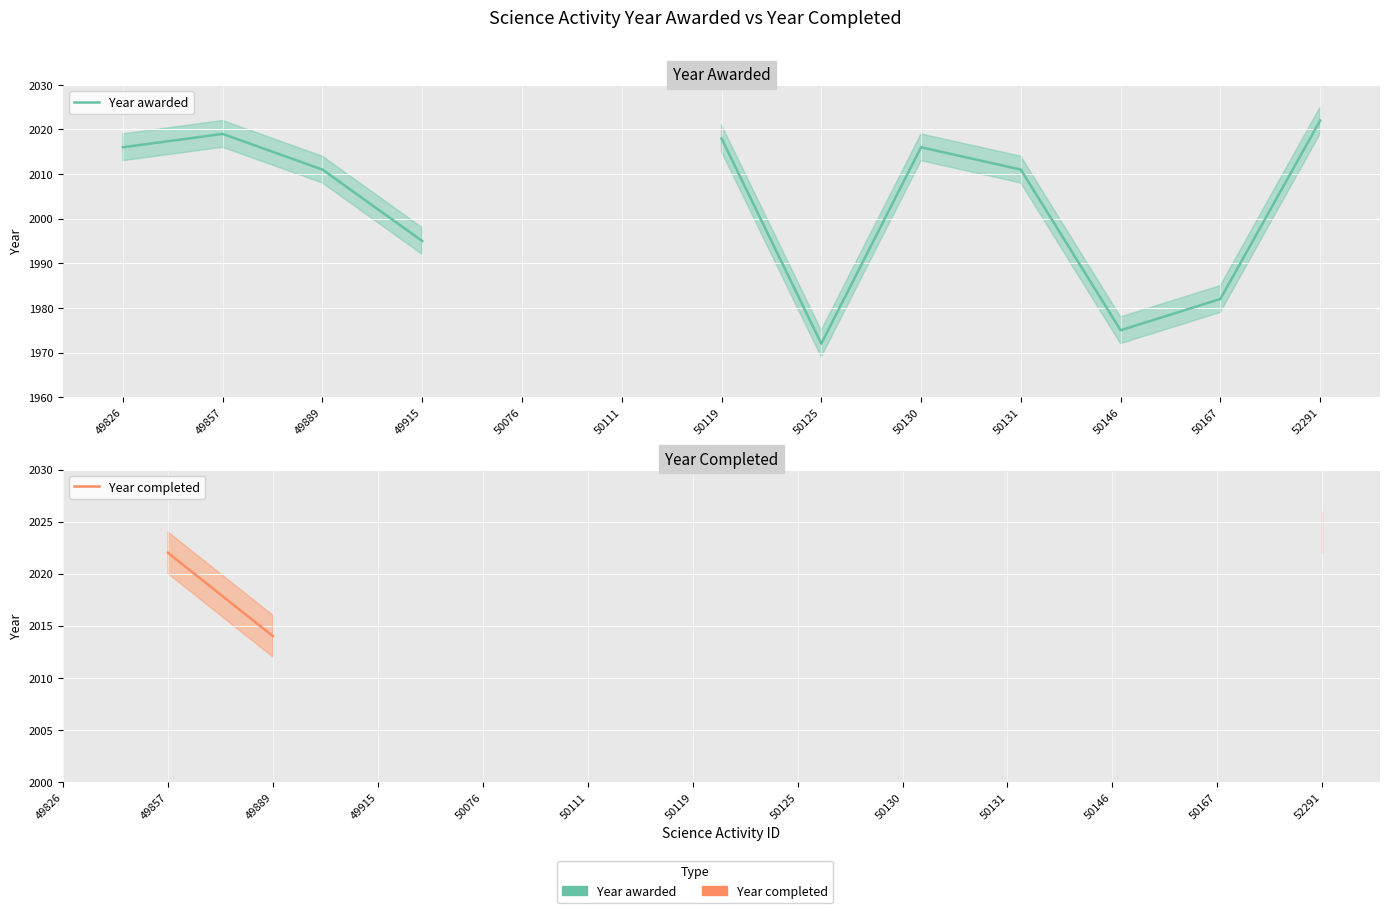

True or false: Year awarded and Year completed cross at least once.

False